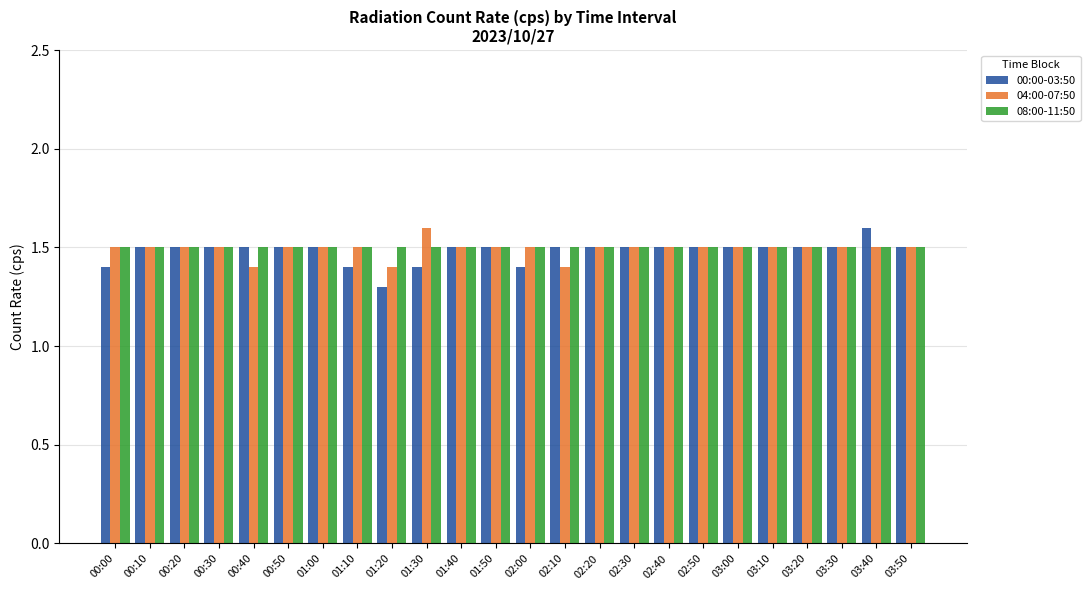

How many bars are there in each group?

3